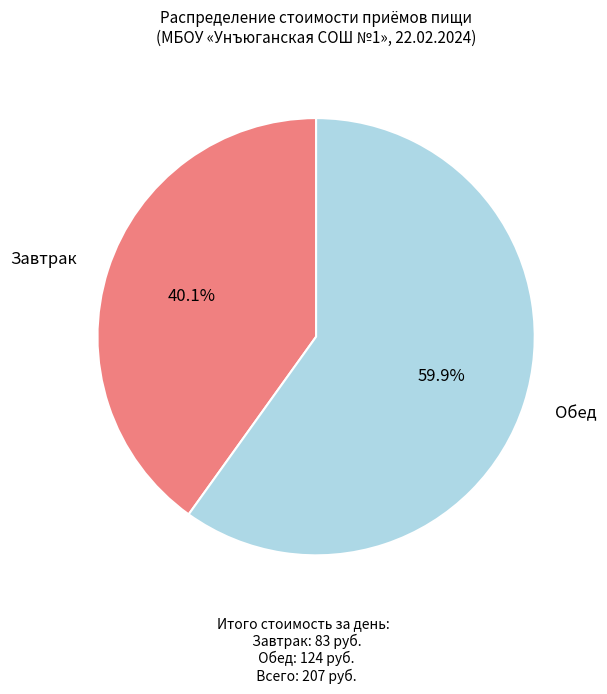

Is there a majority slice in this chart?

Yes